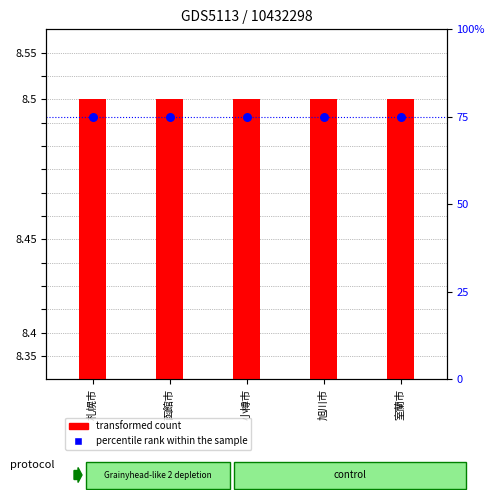

Which series contains the lowest Y value?

transformed count